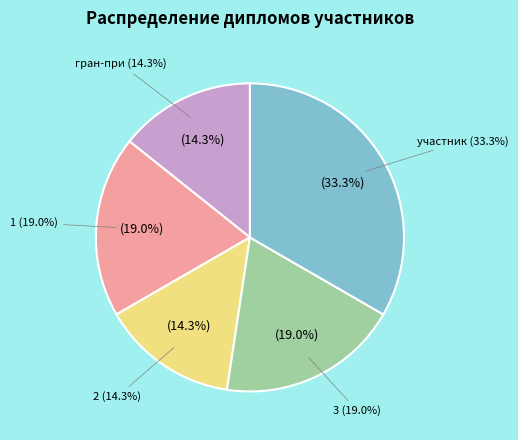

Rank the categories by value from highest to lowest.

участник, 1, 3, гран-при, 2